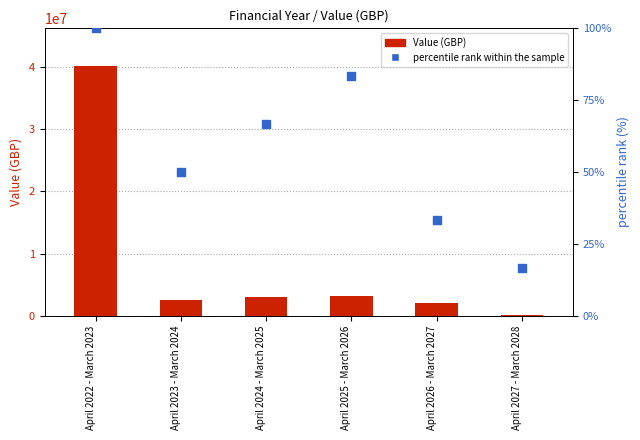

Is the value of Value (GBP) at April 2025 - March 2026 greater than the value of percentile rank within the sample at April 2022 - March 2023?

Yes